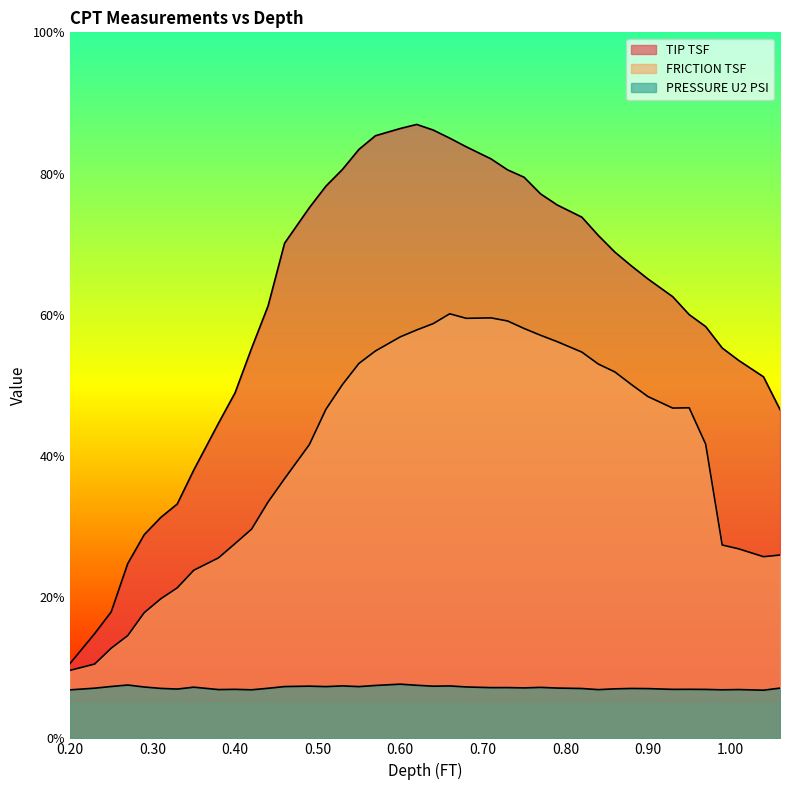

List the series in order of their peak value, lowest first.

PRESSURE U2 PSI, FRICTION TSF, TIP TSF